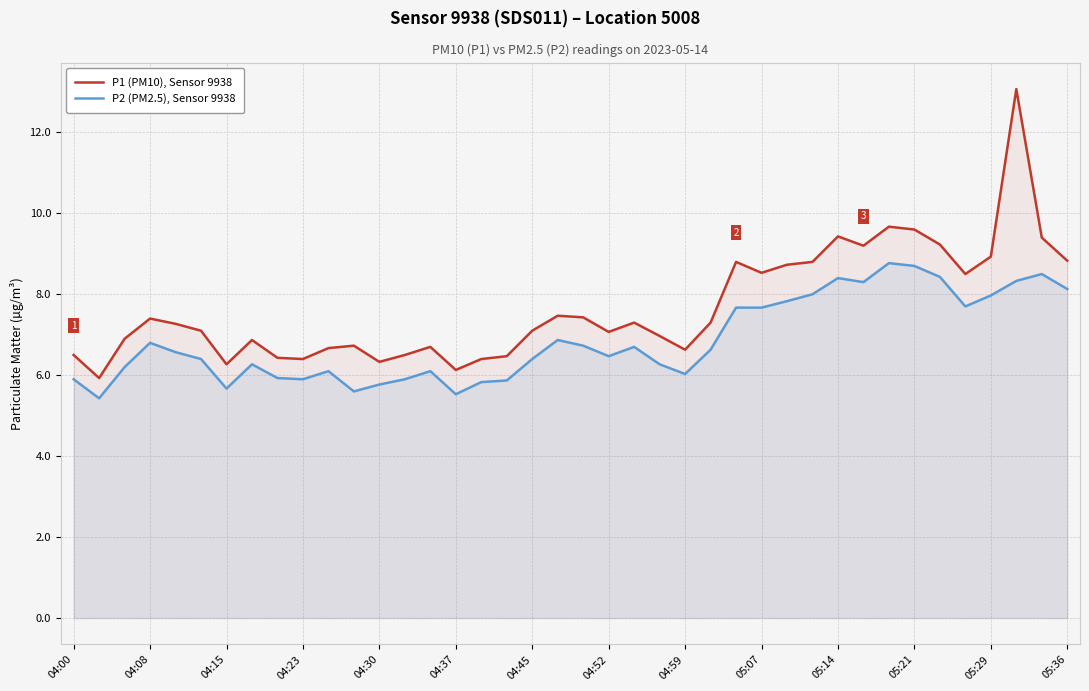

True or false: P2 (PM2.5), Sensor 9938 and P1 (PM10), Sensor 9938 cross at least once.

False